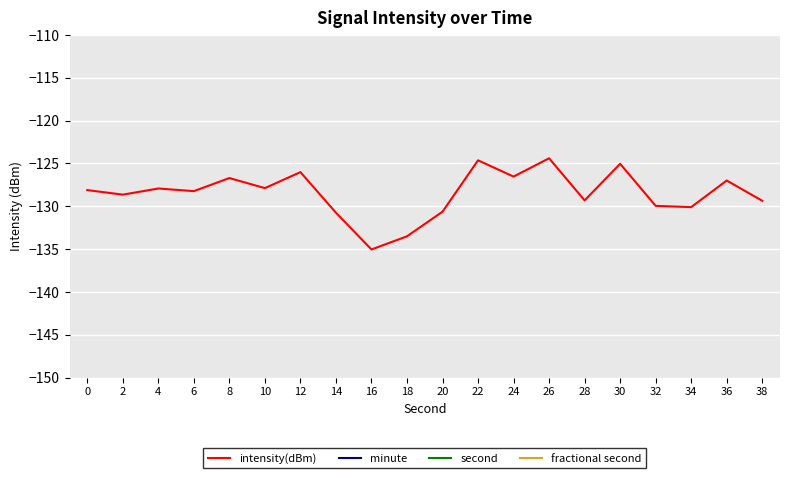

What is the minimum value for intensity(dBm)?

-135.0